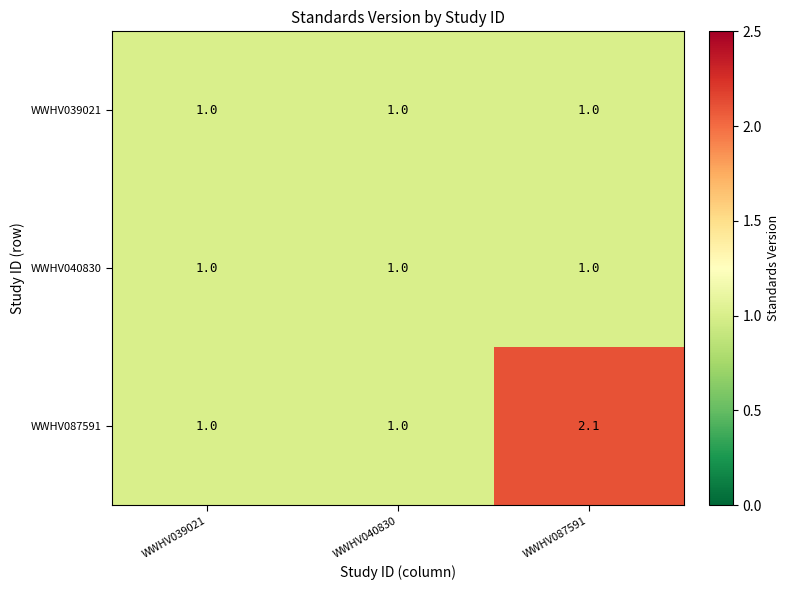

What is the approximate value of WWHV039021 at WWHV087591?

1.0